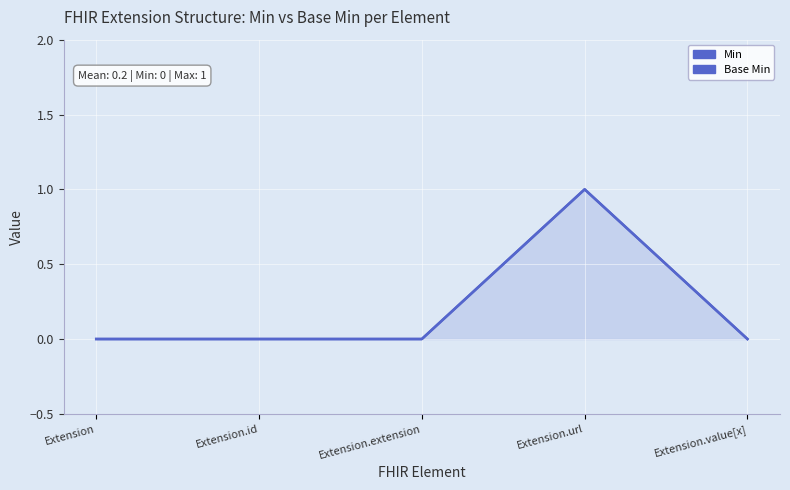

At Extension, list the series in order from smallest to largest.

Min, Base Min